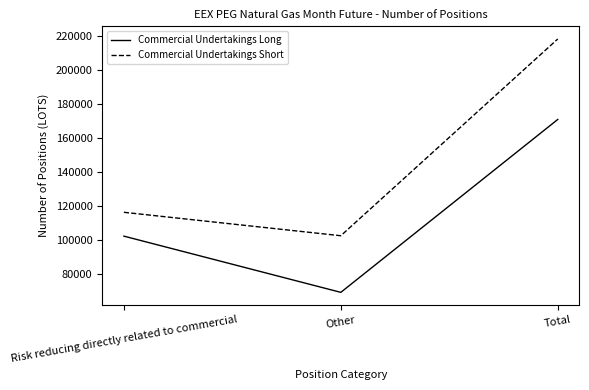

What is the average value of the Commercial Undertakings Long series?

113952